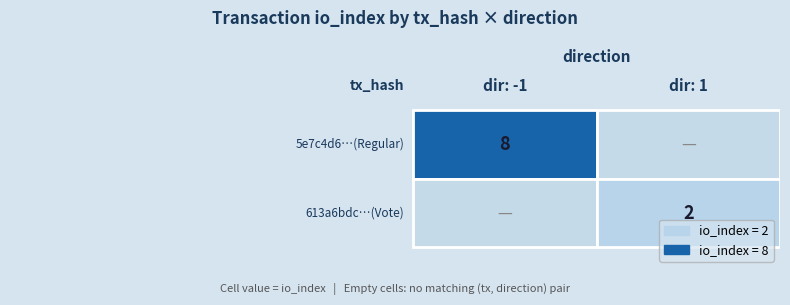

Which series has the largest total across all categories?

5e7c4d6350fc38c52b8a315092a8ac948a28999